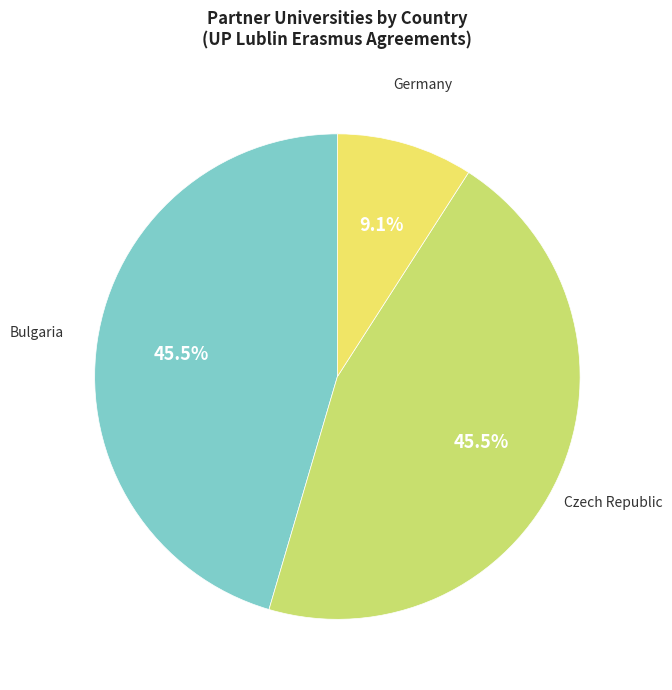

Approximately how many times larger is the value at Germany compared to Bulgaria?

0.2